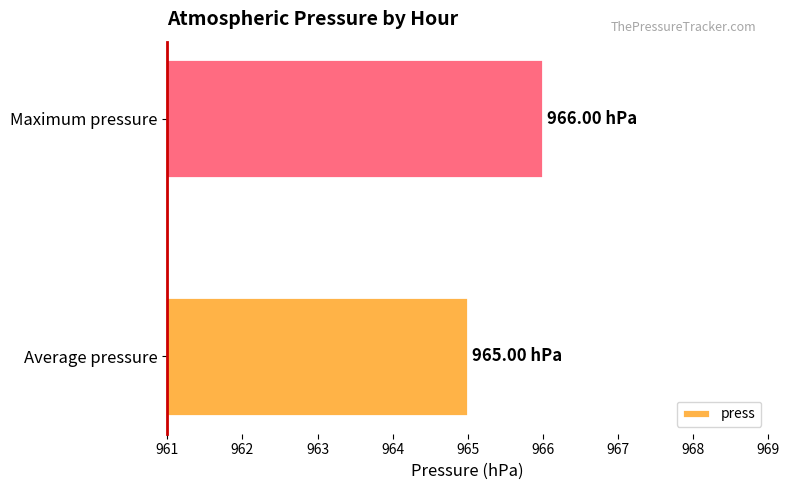

What is the maximum value shown in the chart?

966